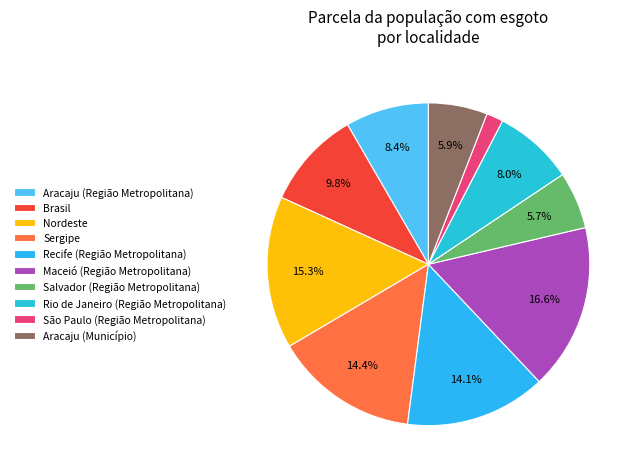

Count the number of slices in the pie.

10